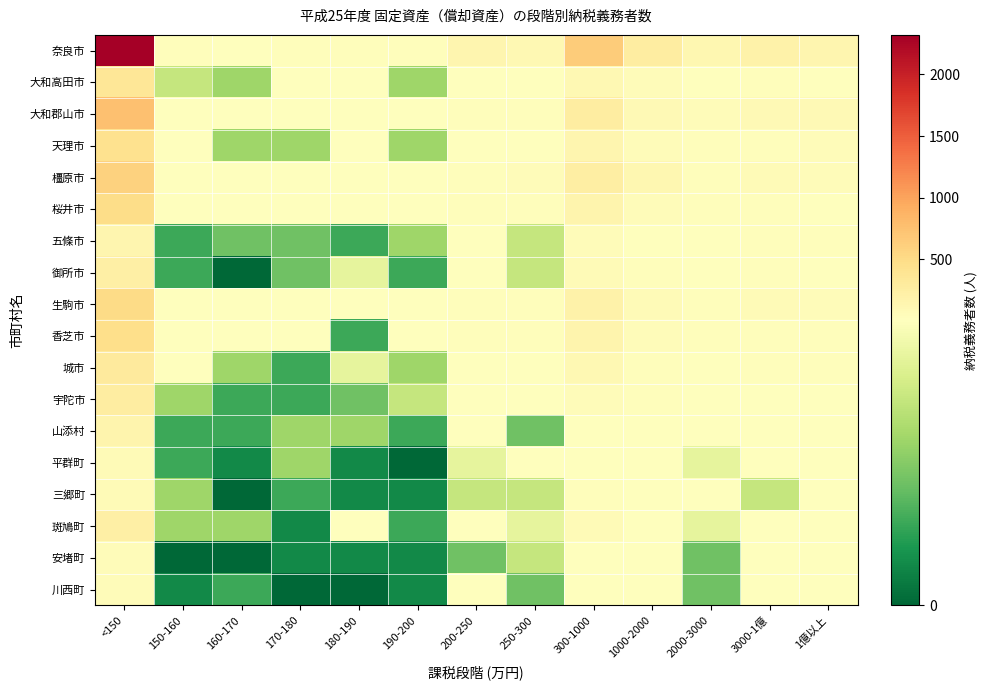

Reading left to right, list all the values displayed in this chart.

奈良市: <150=2320	150-160=40	160-170=24	170-180=43	180-190=29	190-200=34	200-250=149	250-300=109	300-1000=650	1000-2000=267	2000-3000=118	3000-1億=202	1億以上=145
大和高田市: <150=358	150-160=5	160-170=4	170-180=10	180-190=7	190-200=4	200-250=20	250-300=14	300-1000=102	1000-2000=58	2000-3000=23	3000-1億=38	1億以上=23
大和郡山市: <150=755	150-160=8	160-170=16	170-180=20	180-190=12	190-200=7	200-250=41	250-300=25	300-1000=260	1000-2000=87	2000-3000=56	3000-1億=86	1億以上=83
天理市: <150=426	150-160=11	160-170=4	170-180=4	180-190=8	190-200=4	200-250=20	250-300=21	300-1000=140	1000-2000=59	2000-3000=31	3000-1億=41	1億以上=47
橿原市: <150=599	150-160=12	160-170=19	170-180=16	180-190=14	190-200=19	200-250=43	250-300=56	300-1000=245	1000-2000=129	2000-3000=43	3000-1億=78	1億以上=55
桜井市: <150=477	150-160=13	160-170=12	170-180=9	180-190=15	190-200=7	200-250=36	250-300=25	300-1000=153	1000-2000=51	2000-3000=27	3000-1億=34	1億以上=23
五條市: <150=150	150-160=2	160-170=3	170-180=3	180-190=2	190-200=4	200-250=15	250-300=5	300-1000=58	1000-2000=24	2000-3000=14	3000-1億=32	1億以上=31
御所市: <150=225	150-160=2	160-170=0	170-180=3	180-190=6	190-200=2	200-250=23	250-300=5	300-1000=65	1000-2000=28	2000-3000=15	3000-1億=27	1億以上=22
生駒市: <150=506	150-160=9	160-170=9	170-180=13	180-190=12	190-200=9	200-250=43	250-300=30	300-1000=188	1000-2000=65	2000-3000=30	3000-1億=66	1億以上=50
香芝市: <150=474	150-160=12	160-170=11	170-180=9	180-190=2	190-200=7	200-250=33	250-300=29	300-1000=165	1000-2000=54	2000-3000=32	3000-1億=36	1億以上=25
城市: <150=310	150-160=10	160-170=4	170-180=2	180-190=6	190-200=4	200-250=18	250-300=16	300-1000=98	1000-2000=40	2000-3000=17	3000-1億=28	1億以上=31
宇陀市: <150=261	150-160=4	160-170=2	170-180=2	180-190=3	190-200=5	200-250=10	250-300=13	300-1000=54	1000-2000=30	2000-3000=15	3000-1億=20	1億以上=11
山添村: <150=154	150-160=2	160-170=2	170-180=4	180-190=4	190-200=2	200-250=10	250-300=3	300-1000=21	1000-2000=8	2000-3000=10	3000-1億=9	1億以上=10
平群町: <150=67	150-160=2	160-170=1	170-180=4	180-190=1	190-200=0	200-250=6	250-300=8	300-1000=24	1000-2000=12	2000-3000=6	3000-1億=9	1億以上=7
三郷町: <150=63	150-160=4	160-170=0	170-180=2	180-190=1	190-200=1	200-250=5	250-300=5	300-1000=33	1000-2000=9	2000-3000=8	3000-1億=5	1億以上=8
斑鳩町: <150=233	150-160=4	160-170=4	170-180=1	180-190=7	190-200=2	200-250=18	250-300=6	300-1000=66	1000-2000=22	2000-3000=6	3000-1億=11	1億以上=13
安堵町: <150=57	150-160=0	160-170=0	170-180=1	180-190=1	190-200=1	200-250=3	250-300=5	300-1000=21	1000-2000=11	2000-3000=3	3000-1億=12	1億以上=12
川西町: <150=58	150-160=1	160-170=2	170-180=0	180-190=0	190-200=1	200-250=8	250-300=3	300-1000=13	1000-2000=11	2000-3000=3	3000-1億=15	1億以上=15